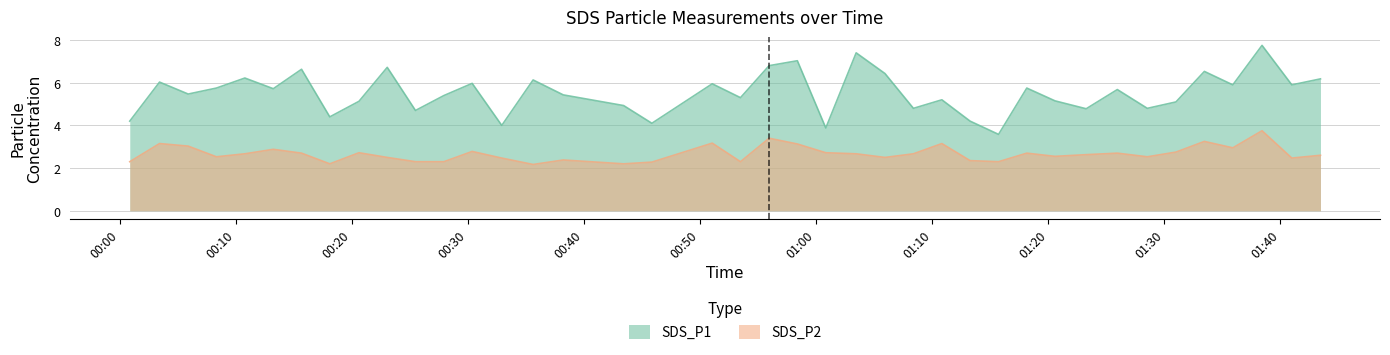

Reading left to right, extract all data points from this chart.

SDS_P1: 2022/08/15 00:00:52=4.2	2022/08/15 00:03:26=6.0	2022/08/15 00:05:54=5.5	2022/08/15 00:08:20=5.8	2022/08/15 00:10:47=6.2	2022/08/15 00:13:14=5.7	2022/08/15 00:15:40=6.6	2022/08/15 00:18:06=4.4	2022/08/15 00:20:37=5.1	2022/08/15 00:23:03=6.7	2022/08/15 00:25:29=4.7	2022/08/15 00:27:56=5.4	2022/08/15 00:30:22=6.0	2022/08/15 00:32:55=4.0	2022/08/15 00:35:37=6.1	2022/08/15 00:38:13=5.4	2022/08/15 00:43:25=4.9	2022/08/15 00:45:51=4.1	2022/08/15 00:51:03=6.0	2022/08/15 00:53:29=5.3	2022/08/15 00:55:57=6.8	2022/08/15 00:58:23=7.0	2022/08/15 01:00:50=3.9	2022/08/15 01:03:27=7.4	2022/08/15 01:05:56=6.4	2022/08/15 01:08:23=4.8	2022/08/15 01:10:50=5.2	2022/08/15 01:13:16=4.2	2022/08/15 01:15:43=3.6	2022/08/15 01:18:09=5.8	2022/08/15 01:20:35=5.2	2022/08/15 01:23:16=4.8	2022/08/15 01:25:57=5.7	2022/08/15 01:28:32=4.8	2022/08/15 01:31:00=5.1	2022/08/15 01:33:27=6.5	2022/08/15 01:35:54=5.9	2022/08/15 01:38:25=7.8	2022/08/15 01:40:59=5.9	2022/08/15 01:43:27=6.2
SDS_P2: 2022/08/15 00:00:52=2.3	2022/08/15 00:03:26=3.1	2022/08/15 00:05:54=3.0	2022/08/15 00:08:20=2.5	2022/08/15 00:10:47=2.7	2022/08/15 00:13:14=2.9	2022/08/15 00:15:40=2.7	2022/08/15 00:18:06=2.2	2022/08/15 00:20:37=2.7	2022/08/15 00:23:03=2.5	2022/08/15 00:25:29=2.3	2022/08/15 00:27:56=2.3	2022/08/15 00:30:22=2.8	2022/08/15 00:32:55=2.5	2022/08/15 00:35:37=2.2	2022/08/15 00:38:13=2.4	2022/08/15 00:43:25=2.2	2022/08/15 00:45:51=2.3	2022/08/15 00:51:03=3.2	2022/08/15 00:53:29=2.3	2022/08/15 00:55:57=3.4	2022/08/15 00:58:23=3.1	2022/08/15 01:00:50=2.7	2022/08/15 01:03:27=2.7	2022/08/15 01:05:56=2.5	2022/08/15 01:08:23=2.7	2022/08/15 01:10:50=3.1	2022/08/15 01:13:16=2.4	2022/08/15 01:15:43=2.3	2022/08/15 01:18:09=2.7	2022/08/15 01:20:35=2.5	2022/08/15 01:23:16=2.6	2022/08/15 01:25:57=2.7	2022/08/15 01:28:32=2.5	2022/08/15 01:31:00=2.8	2022/08/15 01:33:27=3.2	2022/08/15 01:35:54=3.0	2022/08/15 01:38:25=3.8	2022/08/15 01:40:59=2.5	2022/08/15 01:43:27=2.6